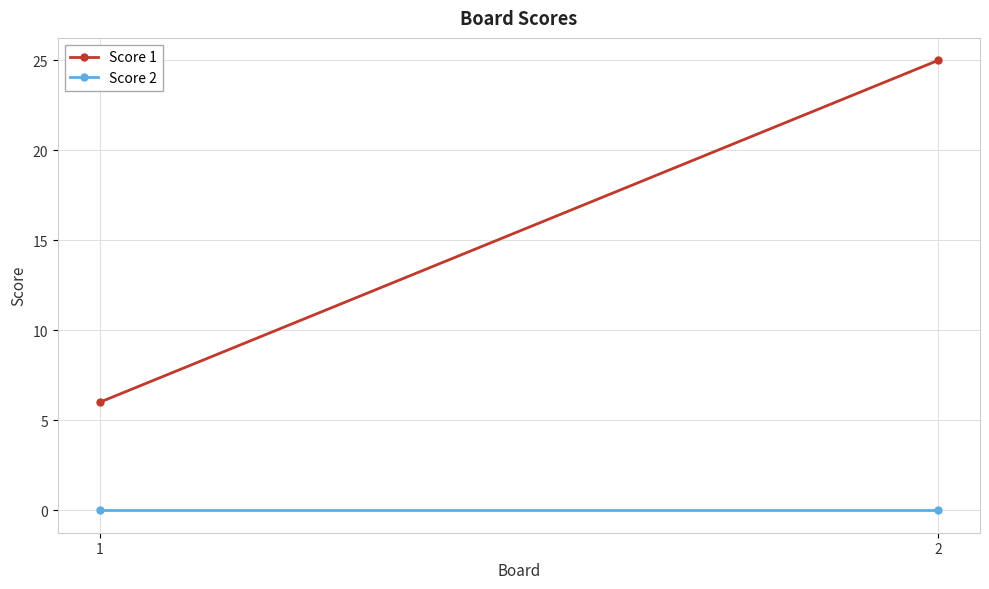

What is the value of the Score 1 point at the 2nd from the left?

25